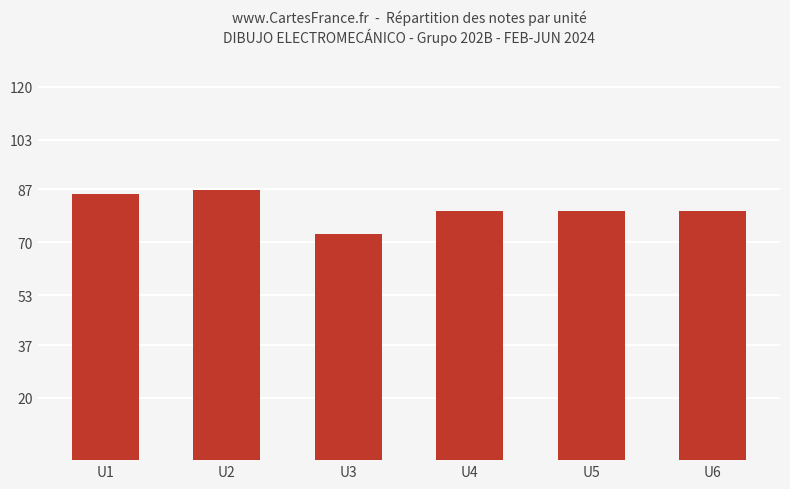

Approximately how many times larger is the value at U5 compared to U6?

1.0